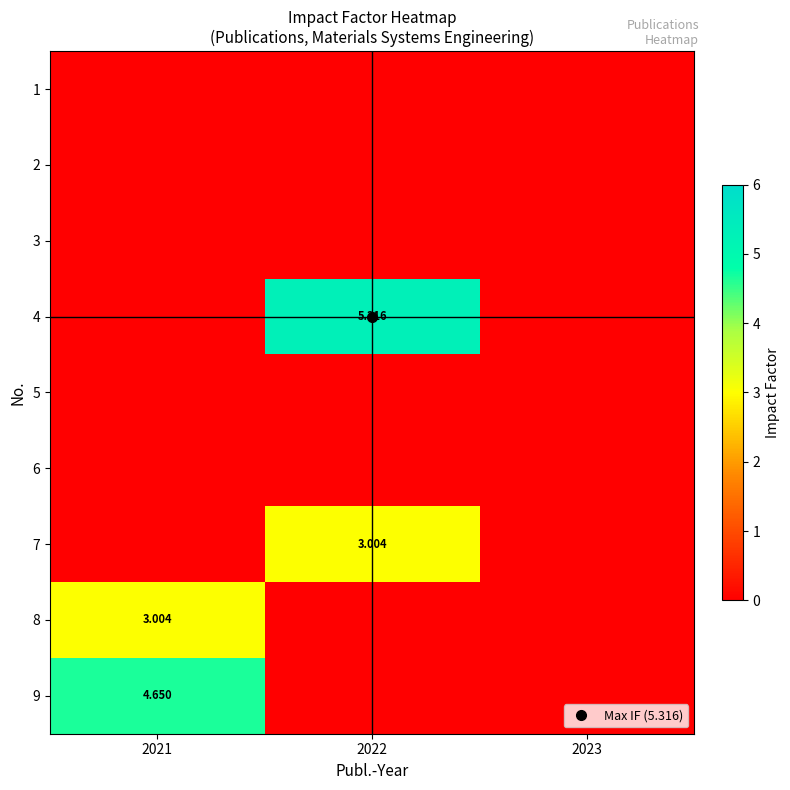

At which label does row_7 reach its peak?

2021